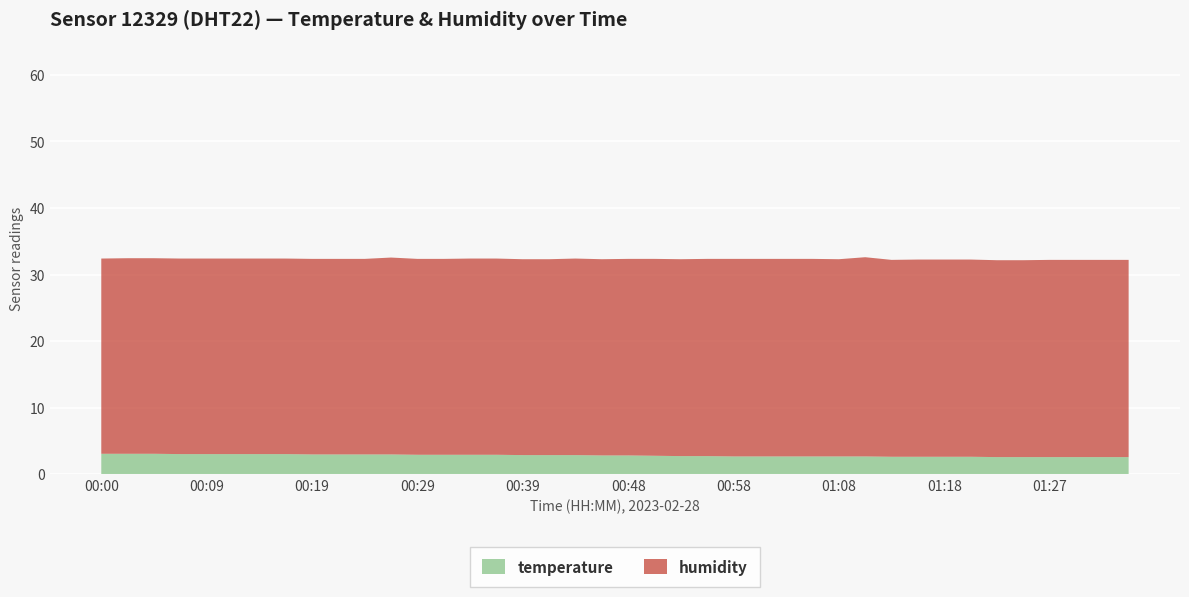

Reading right to left, extract all data points from this chart.

temperature: 5.1	5.1	5.1	5.1	5.1	5.1	5.2	5.2	5.2	5.2	5.3	5.3	5.3	5.3	5.3	5.3	5.4	5.4	5.5	5.6	5.6	5.7	5.7	5.7	5.8	5.8	5.8	5.8	5.9	5.9	5.9	5.9	6.0	6.0	6.0	6.0	6.0	6.1	6.1	6.1
humidity: 59.3	59.3	59.3	59.3	59.2	59.2	59.3	59.3	59.3	59.2	59.9	59.3	59.4	59.4	59.4	59.4	59.3	59.2	59.2	59.1	59.0	59.1	58.9	58.9	59.0	59.0	58.9	58.9	59.2	58.8	58.8	58.8	58.8	58.8	58.8	58.8	58.8	58.8	58.8	58.7